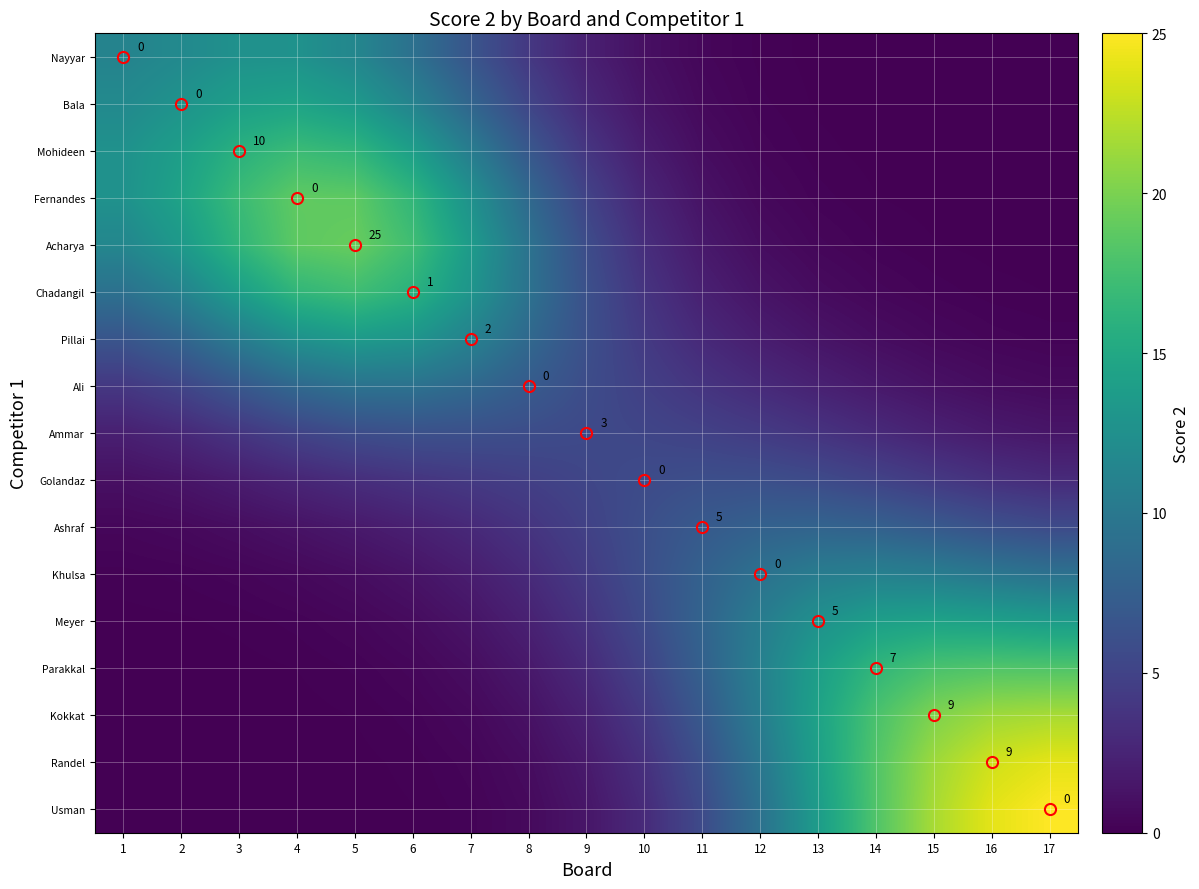

List the labels in order of Pillai value, largest first.

5, 6, 4, 7, 3, 8, 2, 1, 9, 10, 11, 12, 13, 14, 15, 16, 17